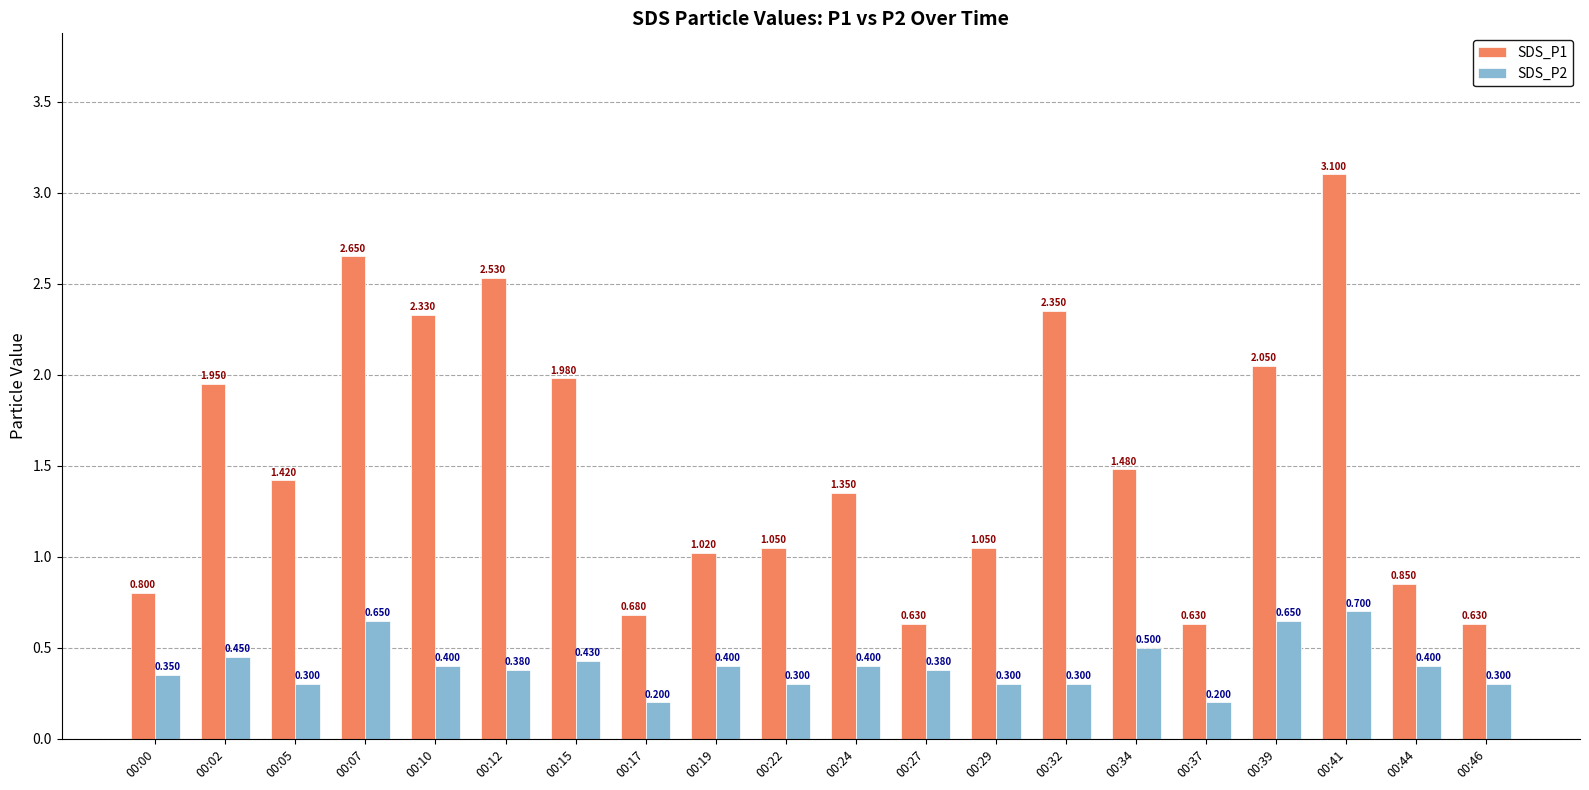

Is the value of SDS_P1 at 00:07 greater than the value of SDS_P2 at 00:27?

Yes